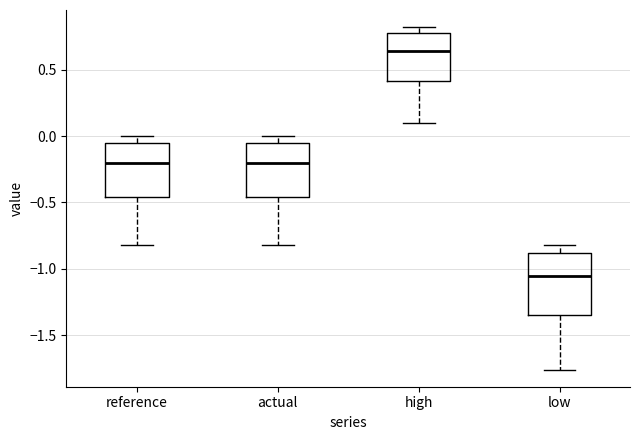

Comparing the boxes themselves (not the whiskers), which one is the tallest?

low